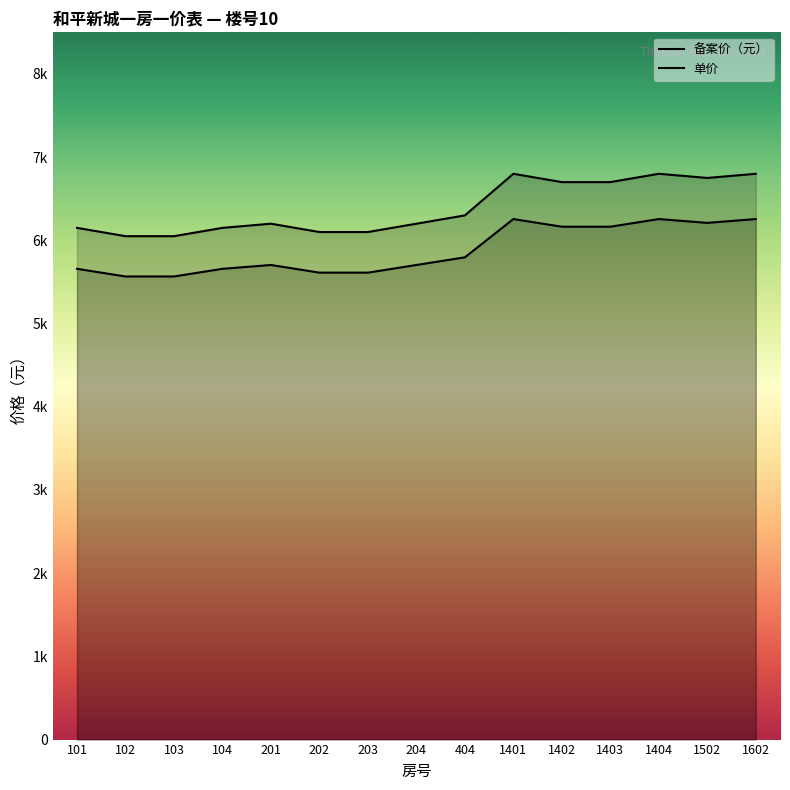

Count the number of data series in this chart.

2